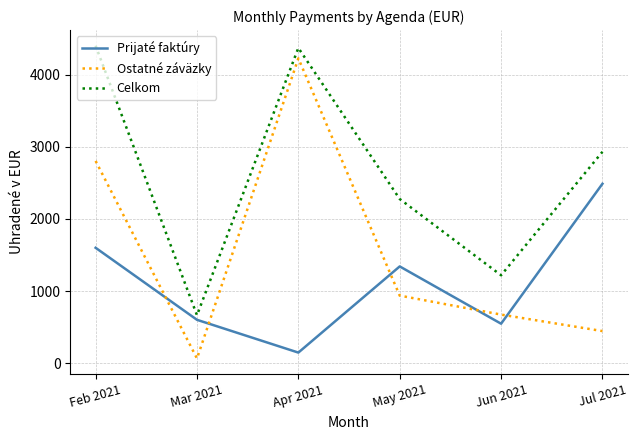

True or false: Ostatné záväzky has a value of 4230.0 at Apr 2021.

True